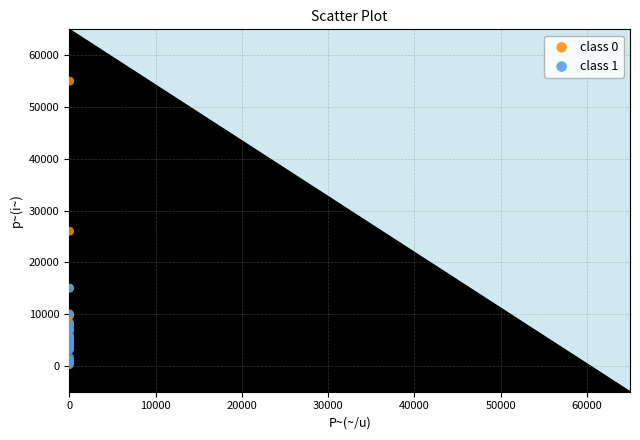

Which series contains the highest Y value?

class 0